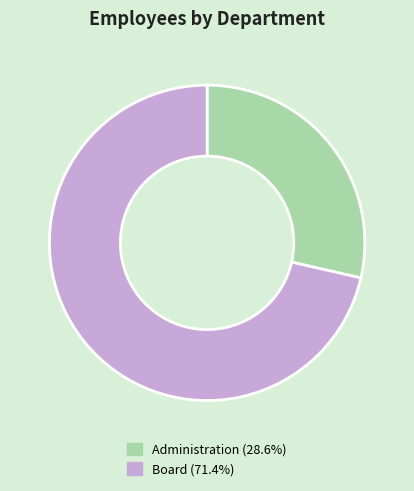

Count the number of slices in the pie.

2